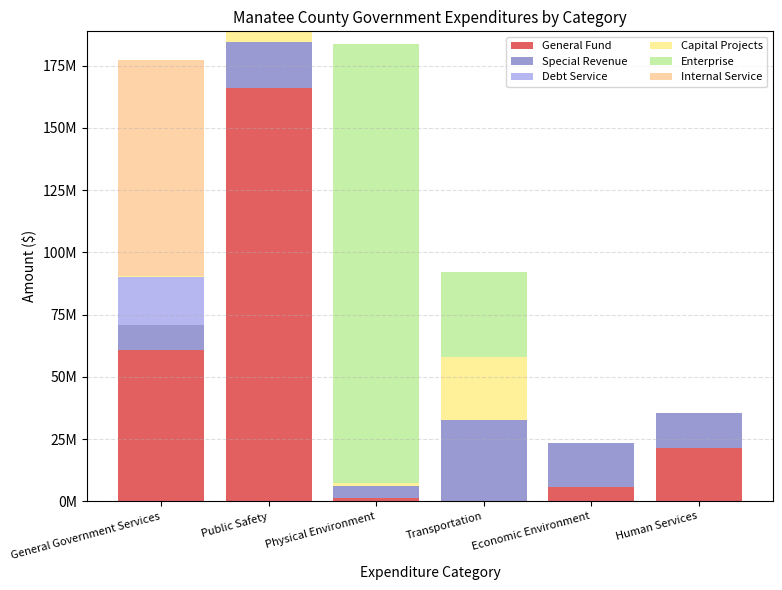

Where is Enterprise nearest to the value 88292500?

Transportation